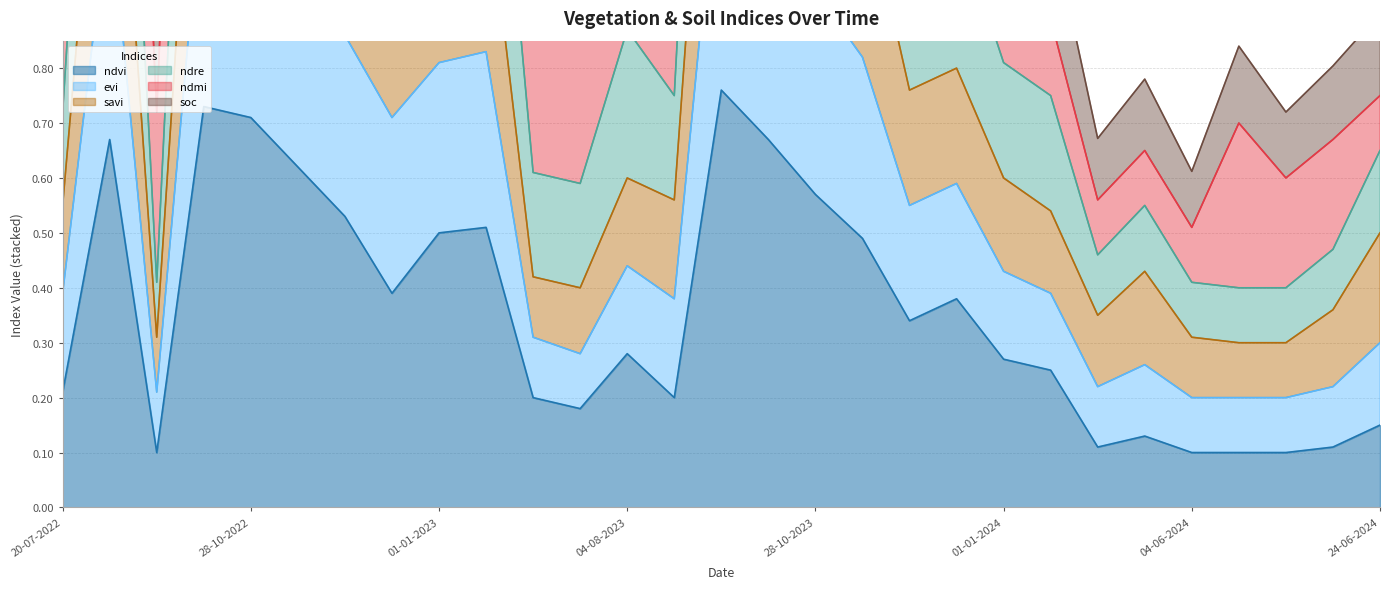

True or false: ndre and savi intersect in this chart.

False